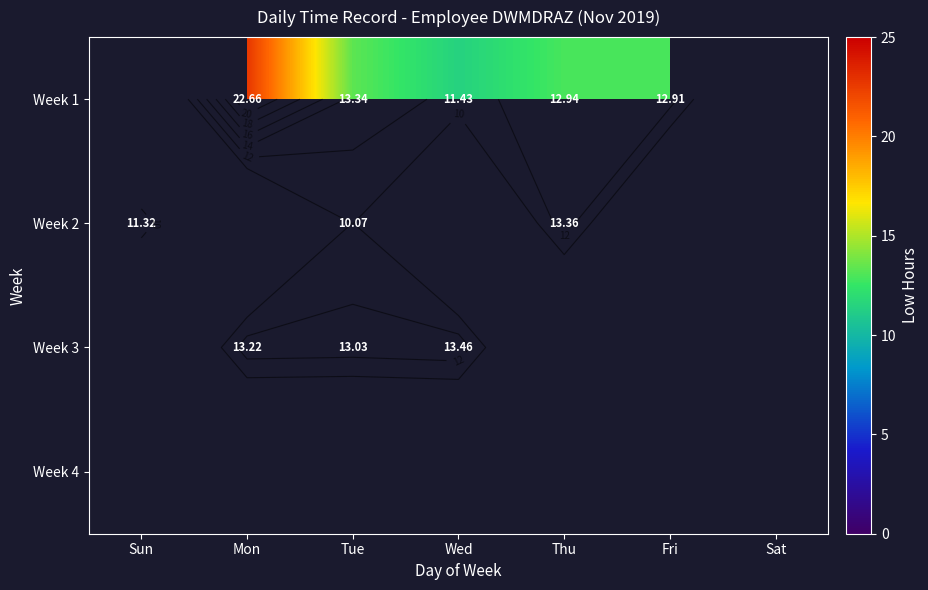

Read the Week 2 value at Thu.

13.4